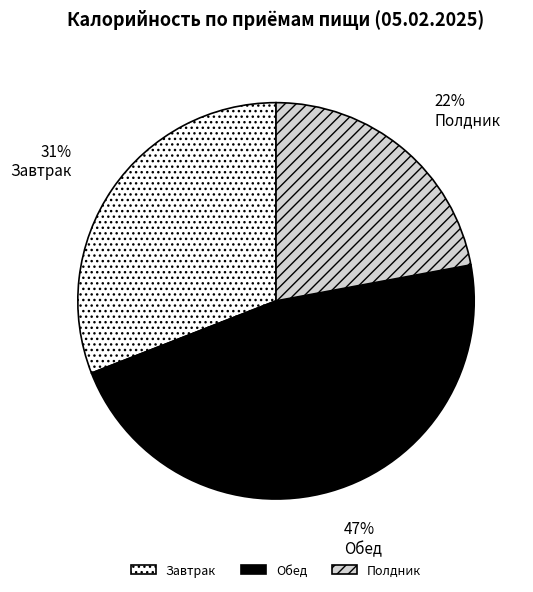

Do Полдник and Завтрак together represent more than half of the pie?

Yes